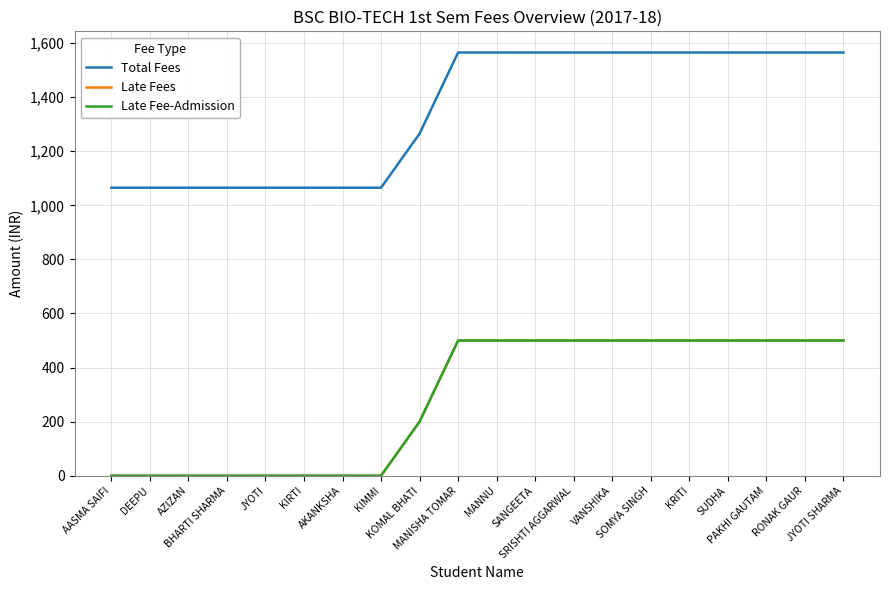

Which category has the lowest value in the Late Fee-Admission series?

AASMA SAIFI